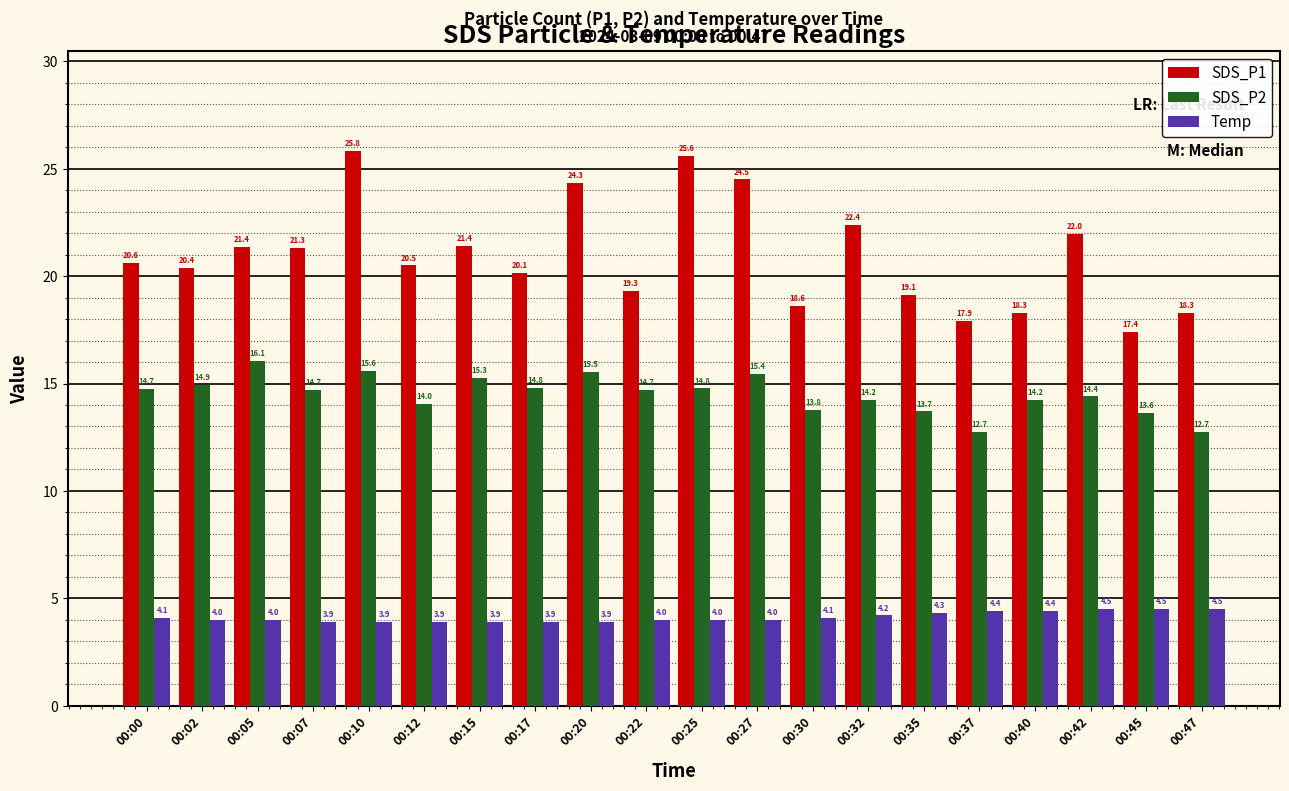

List the series in order of their peak value, highest first.

SDS_P1, SDS_P2, Temp